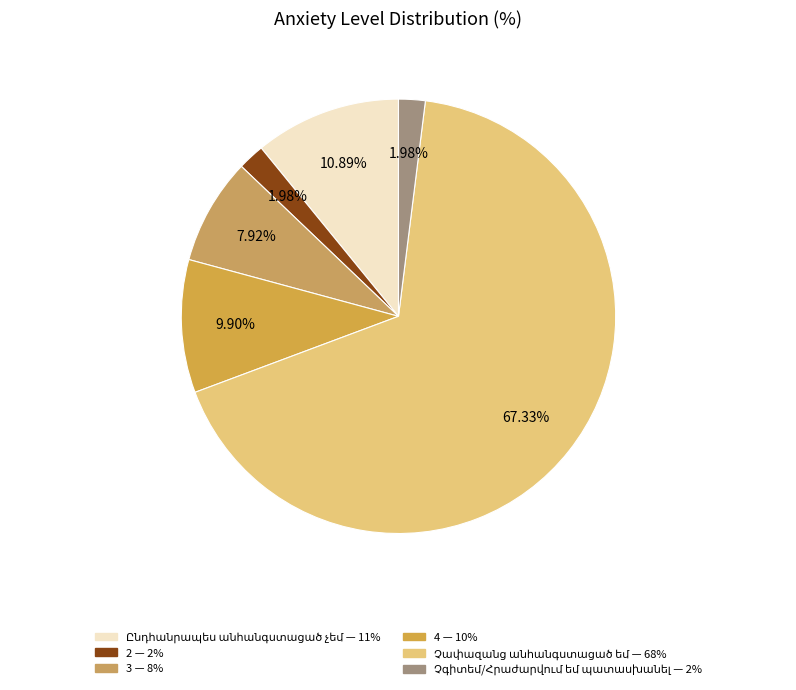

How many segments does this pie chart have?

6